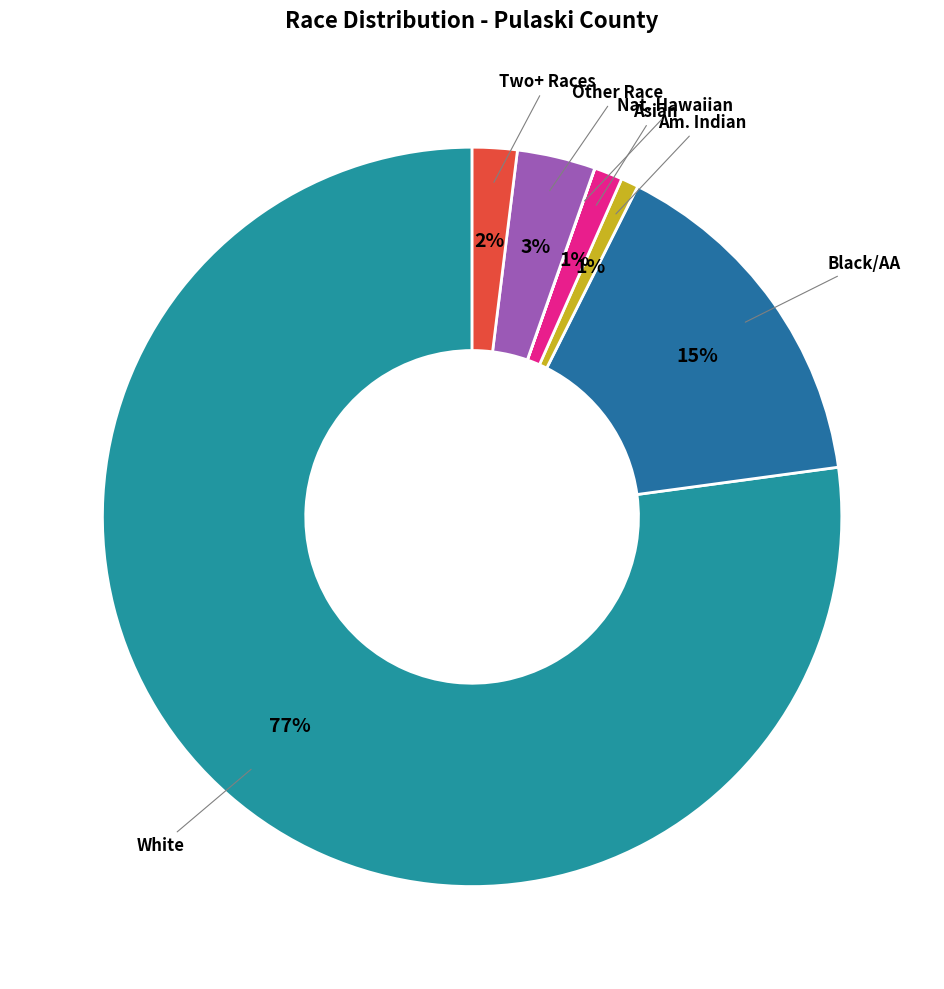

To the nearest percent, what is the average slice percentage?

14%